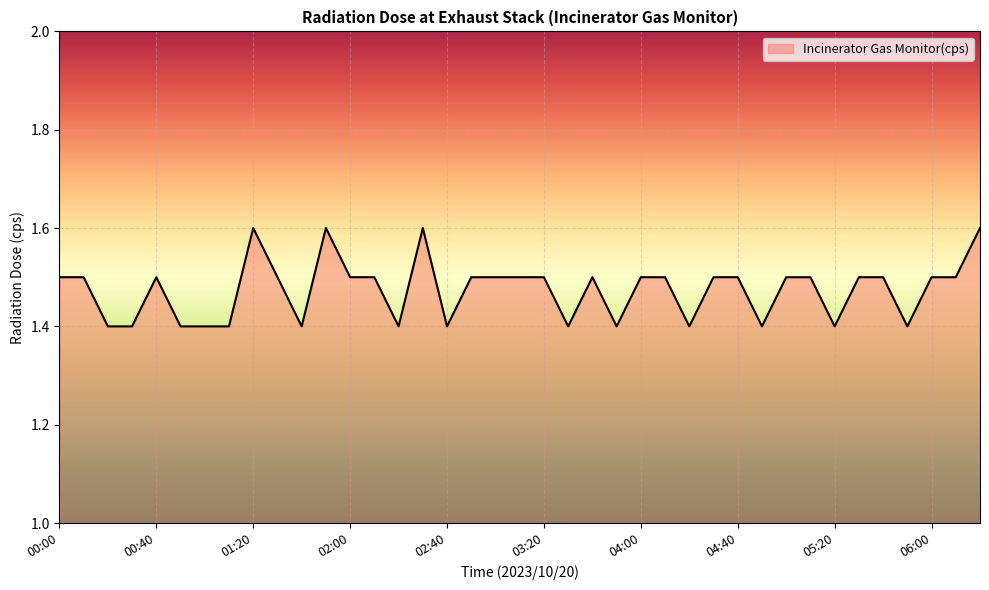

What is the smallest value displayed?

1.4